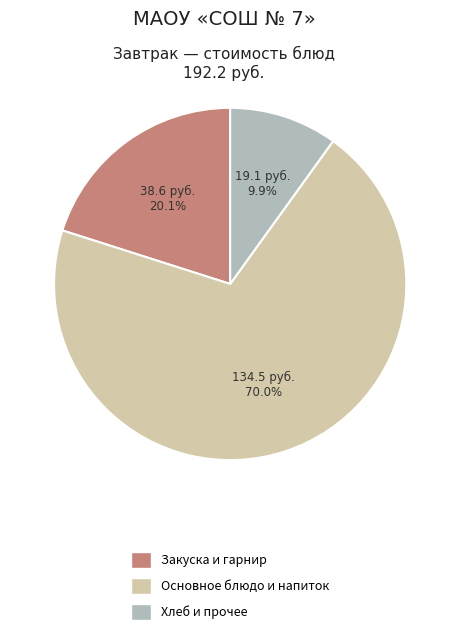

How many slices are in this pie chart?

3